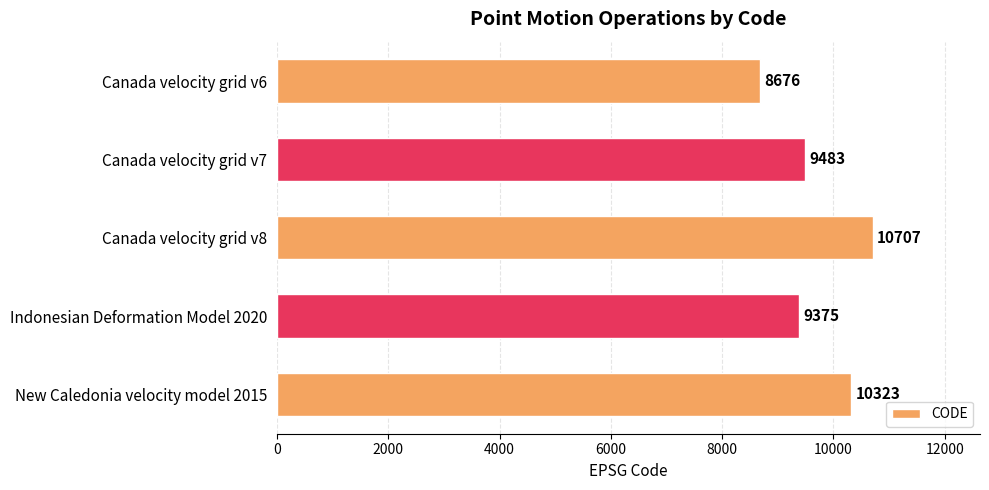

What is the difference between the maximum and minimum values?

2031